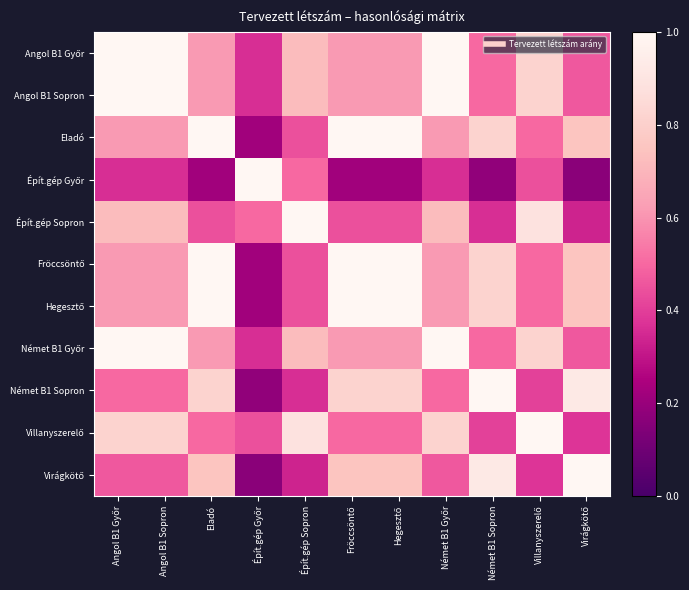

At which category does the chart reach its minimum across all series?

Virágkötő